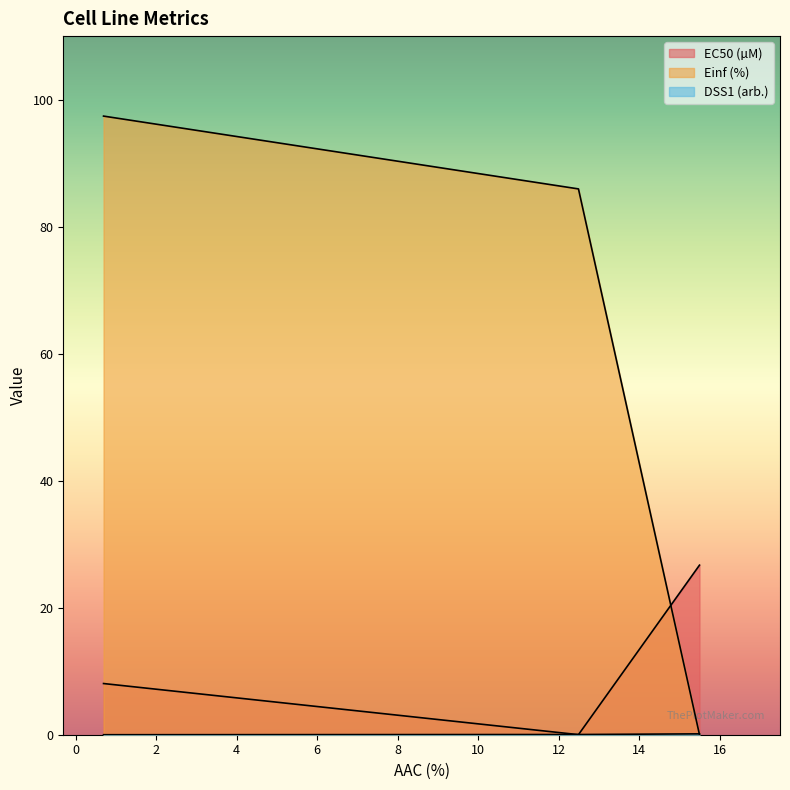

Rank the series by their average value, from lowest to highest.

DSS1 (arb.), EC50 (µM), Einf (%)